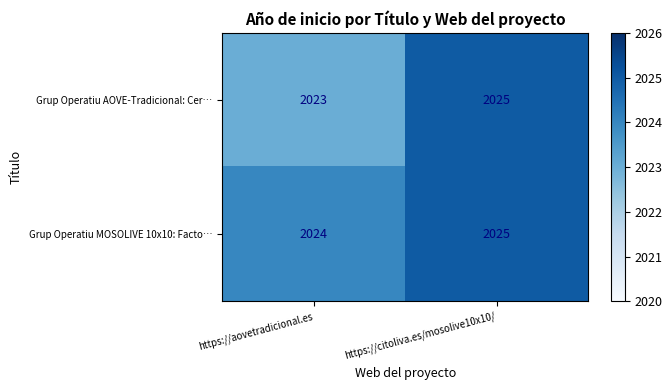

What is the difference between the highest and lowest values at https://aovetradicional.es?

1